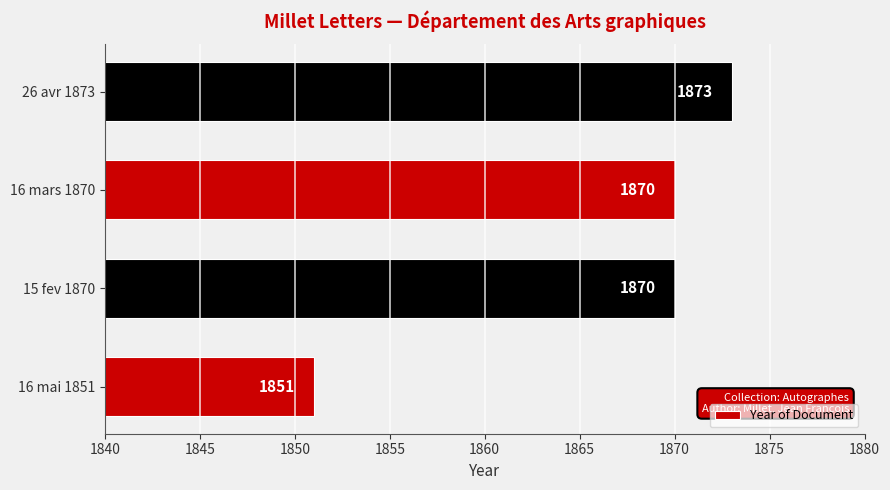

How many bars are there in total?

4